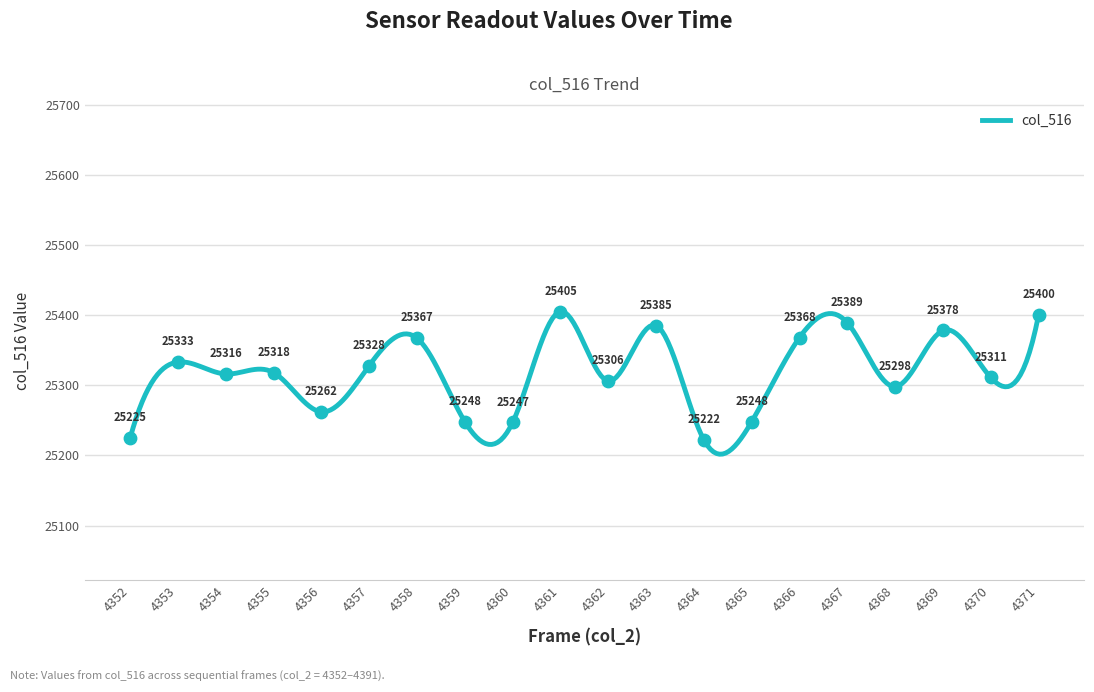

What is the highest value of the col_516 series?

25405.1